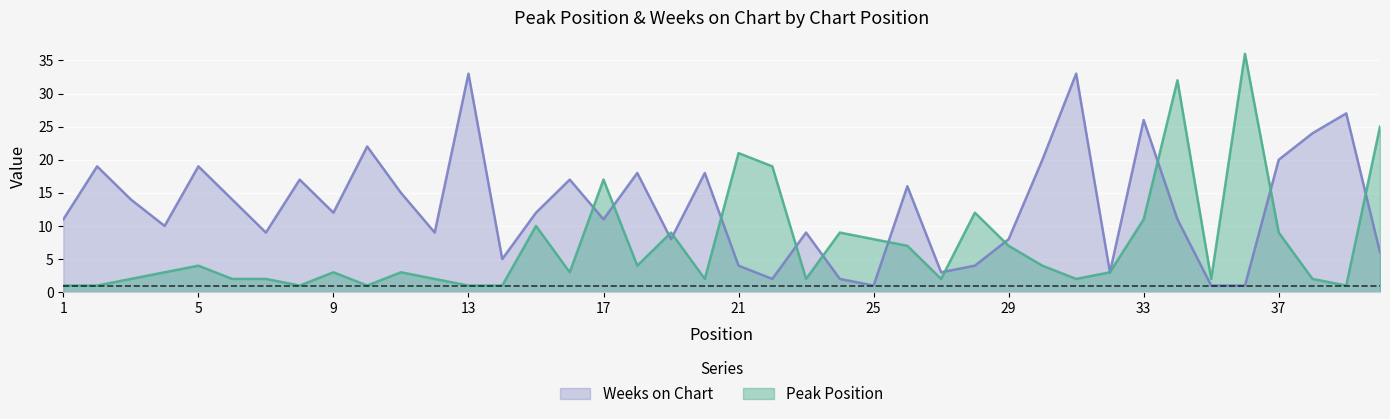

The value of Peak Position at 4 is 3. True or false?

True